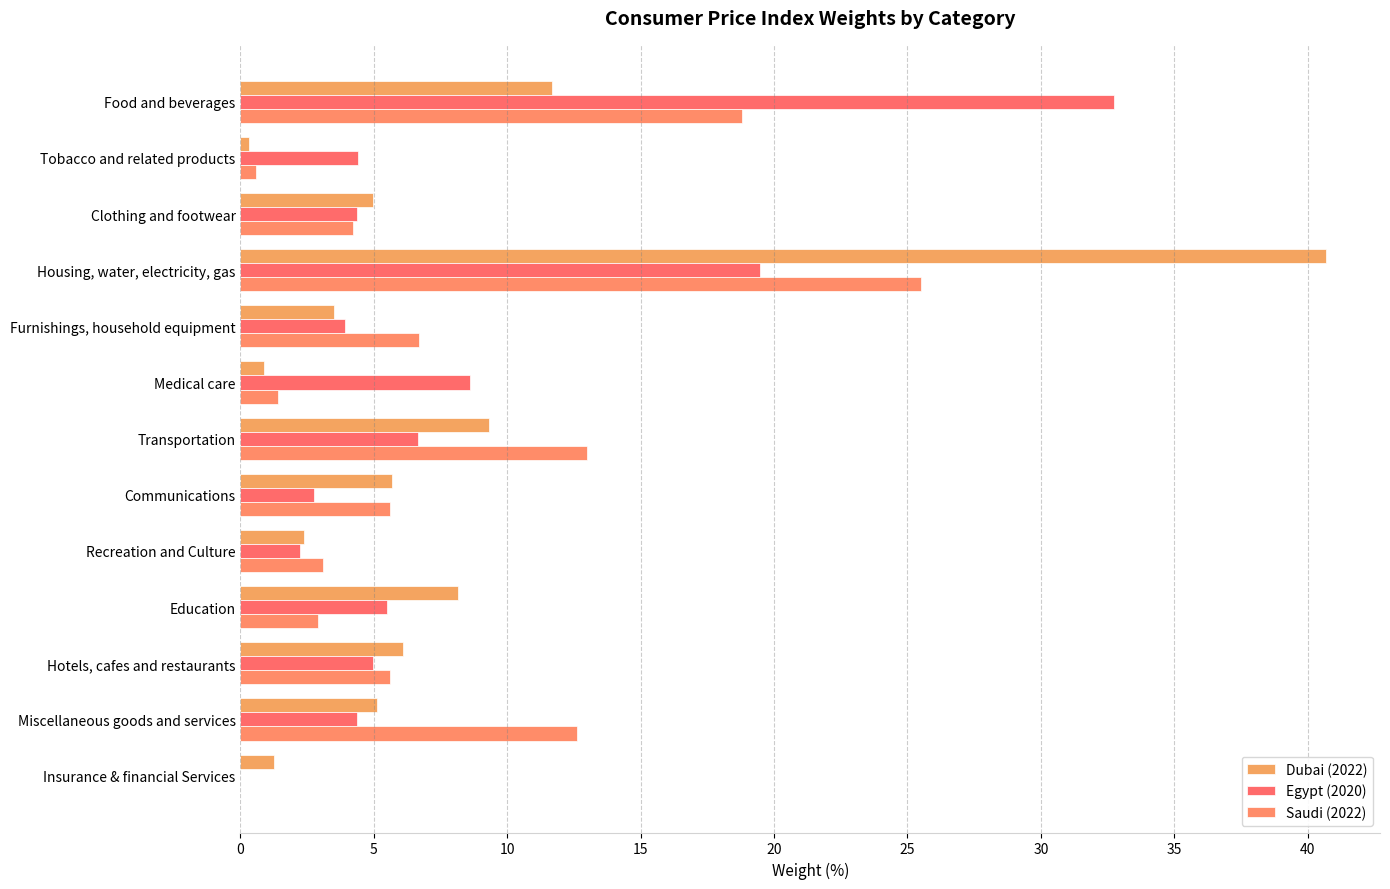

How many data points in Saudi (2022) are above 5?

7